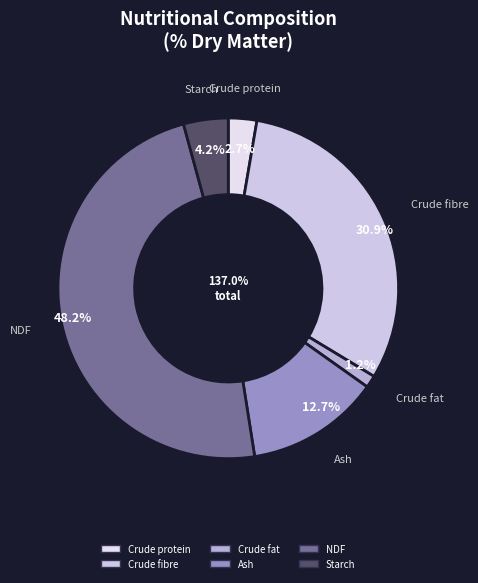

What is the largest slice in the pie chart?

NDF